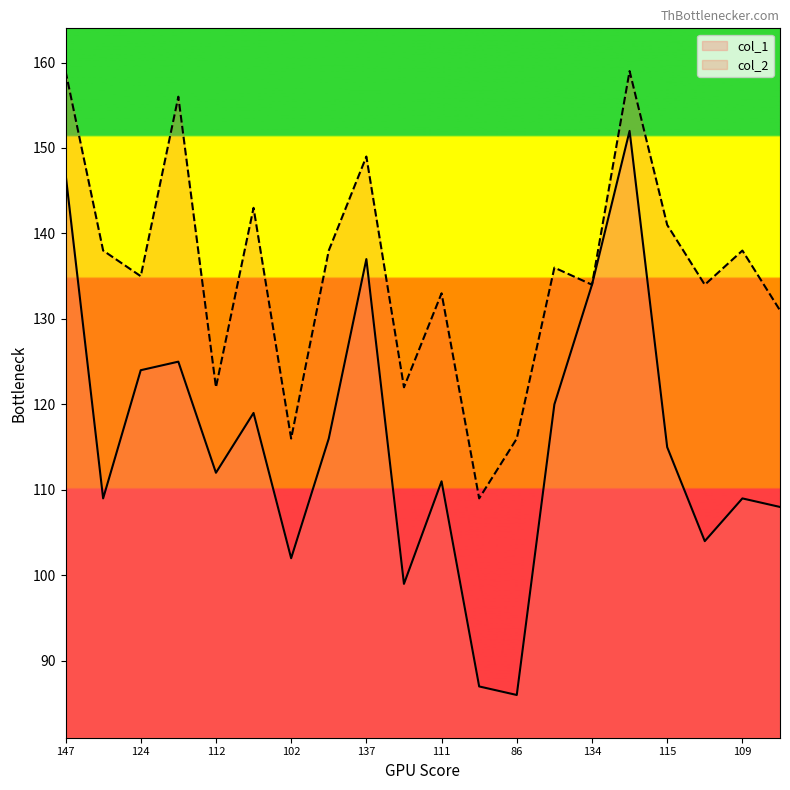

Is it true that col_1 equals 87 at 87?

True